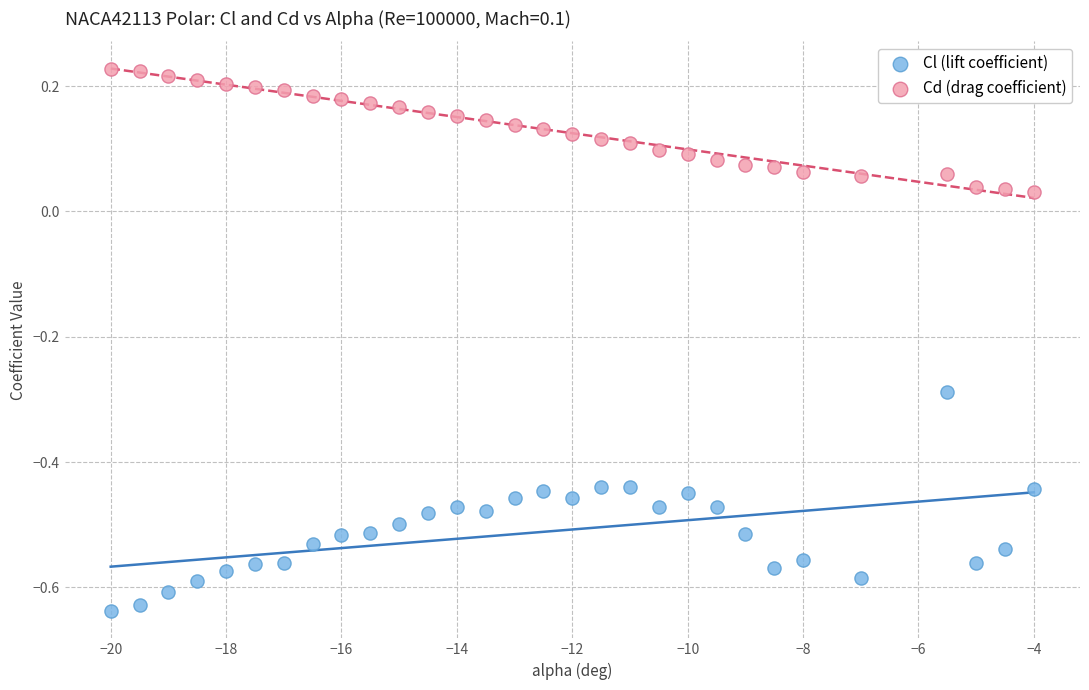

Which series has the widest spread of Y values?

Cl (lift coefficient)